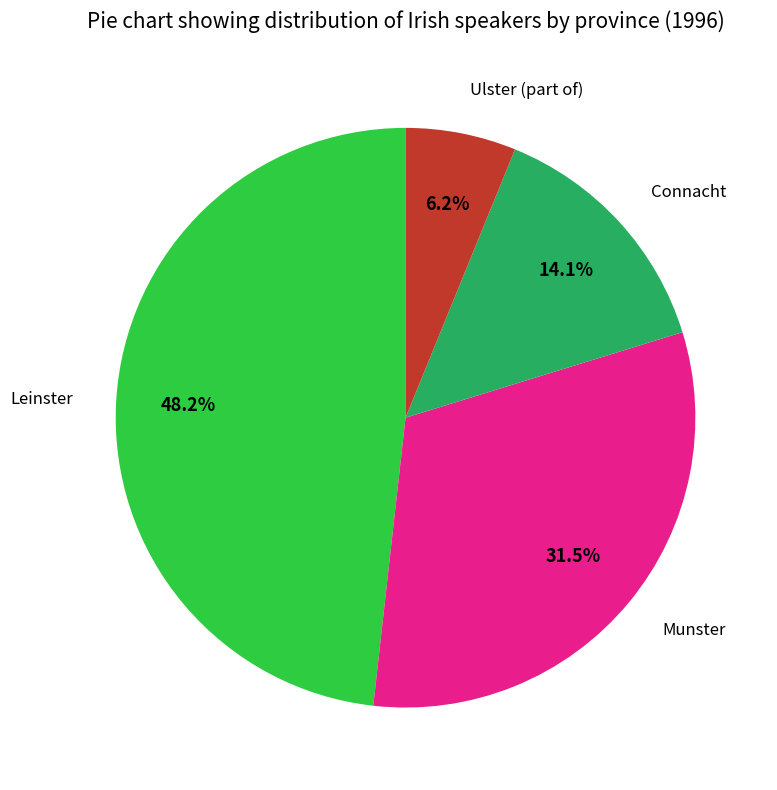

Is there any slice that represents more than half of the pie?

No